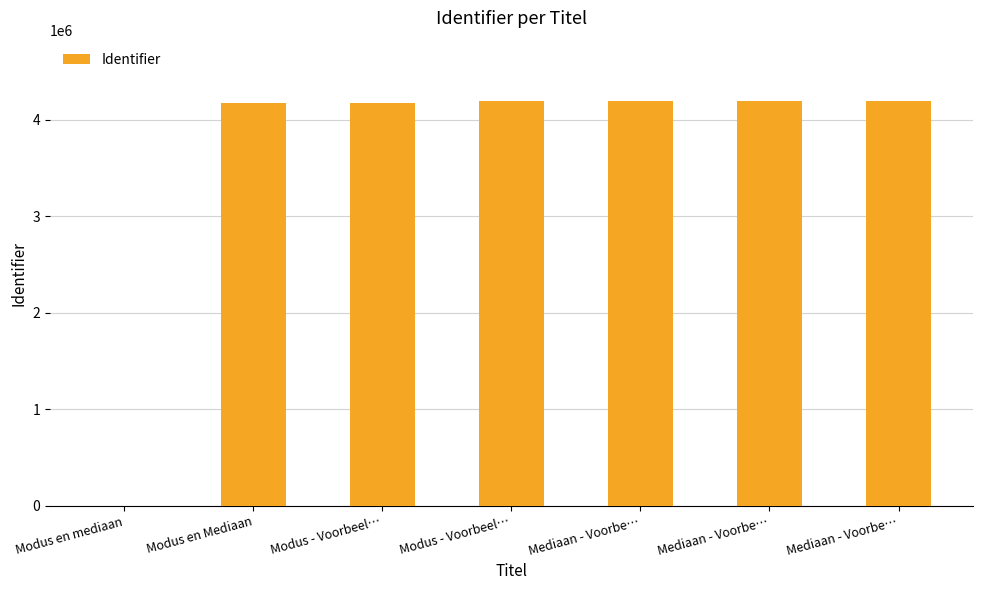

Reading right to left, list all the values displayed in this chart.

Mediaan - Voorbe…=4191541	Mediaan - Voorbe…=4191533	Mediaan - Voorbe…=4190629	Modus - Voorbeel…=4190374	Modus - Voorbeel…=4178160	Modus en Mediaan=4178142	Modus en mediaan=0